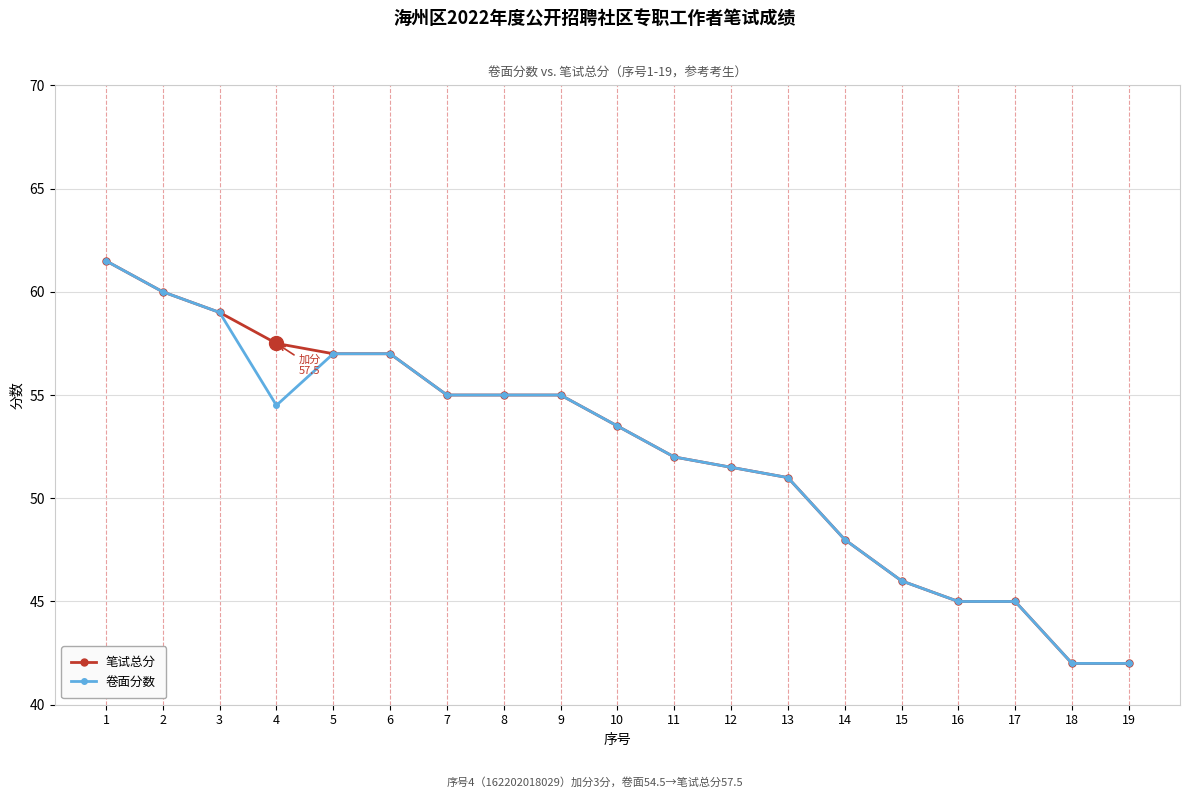

What is the lowest value of the 卷面分数 series?

42.0